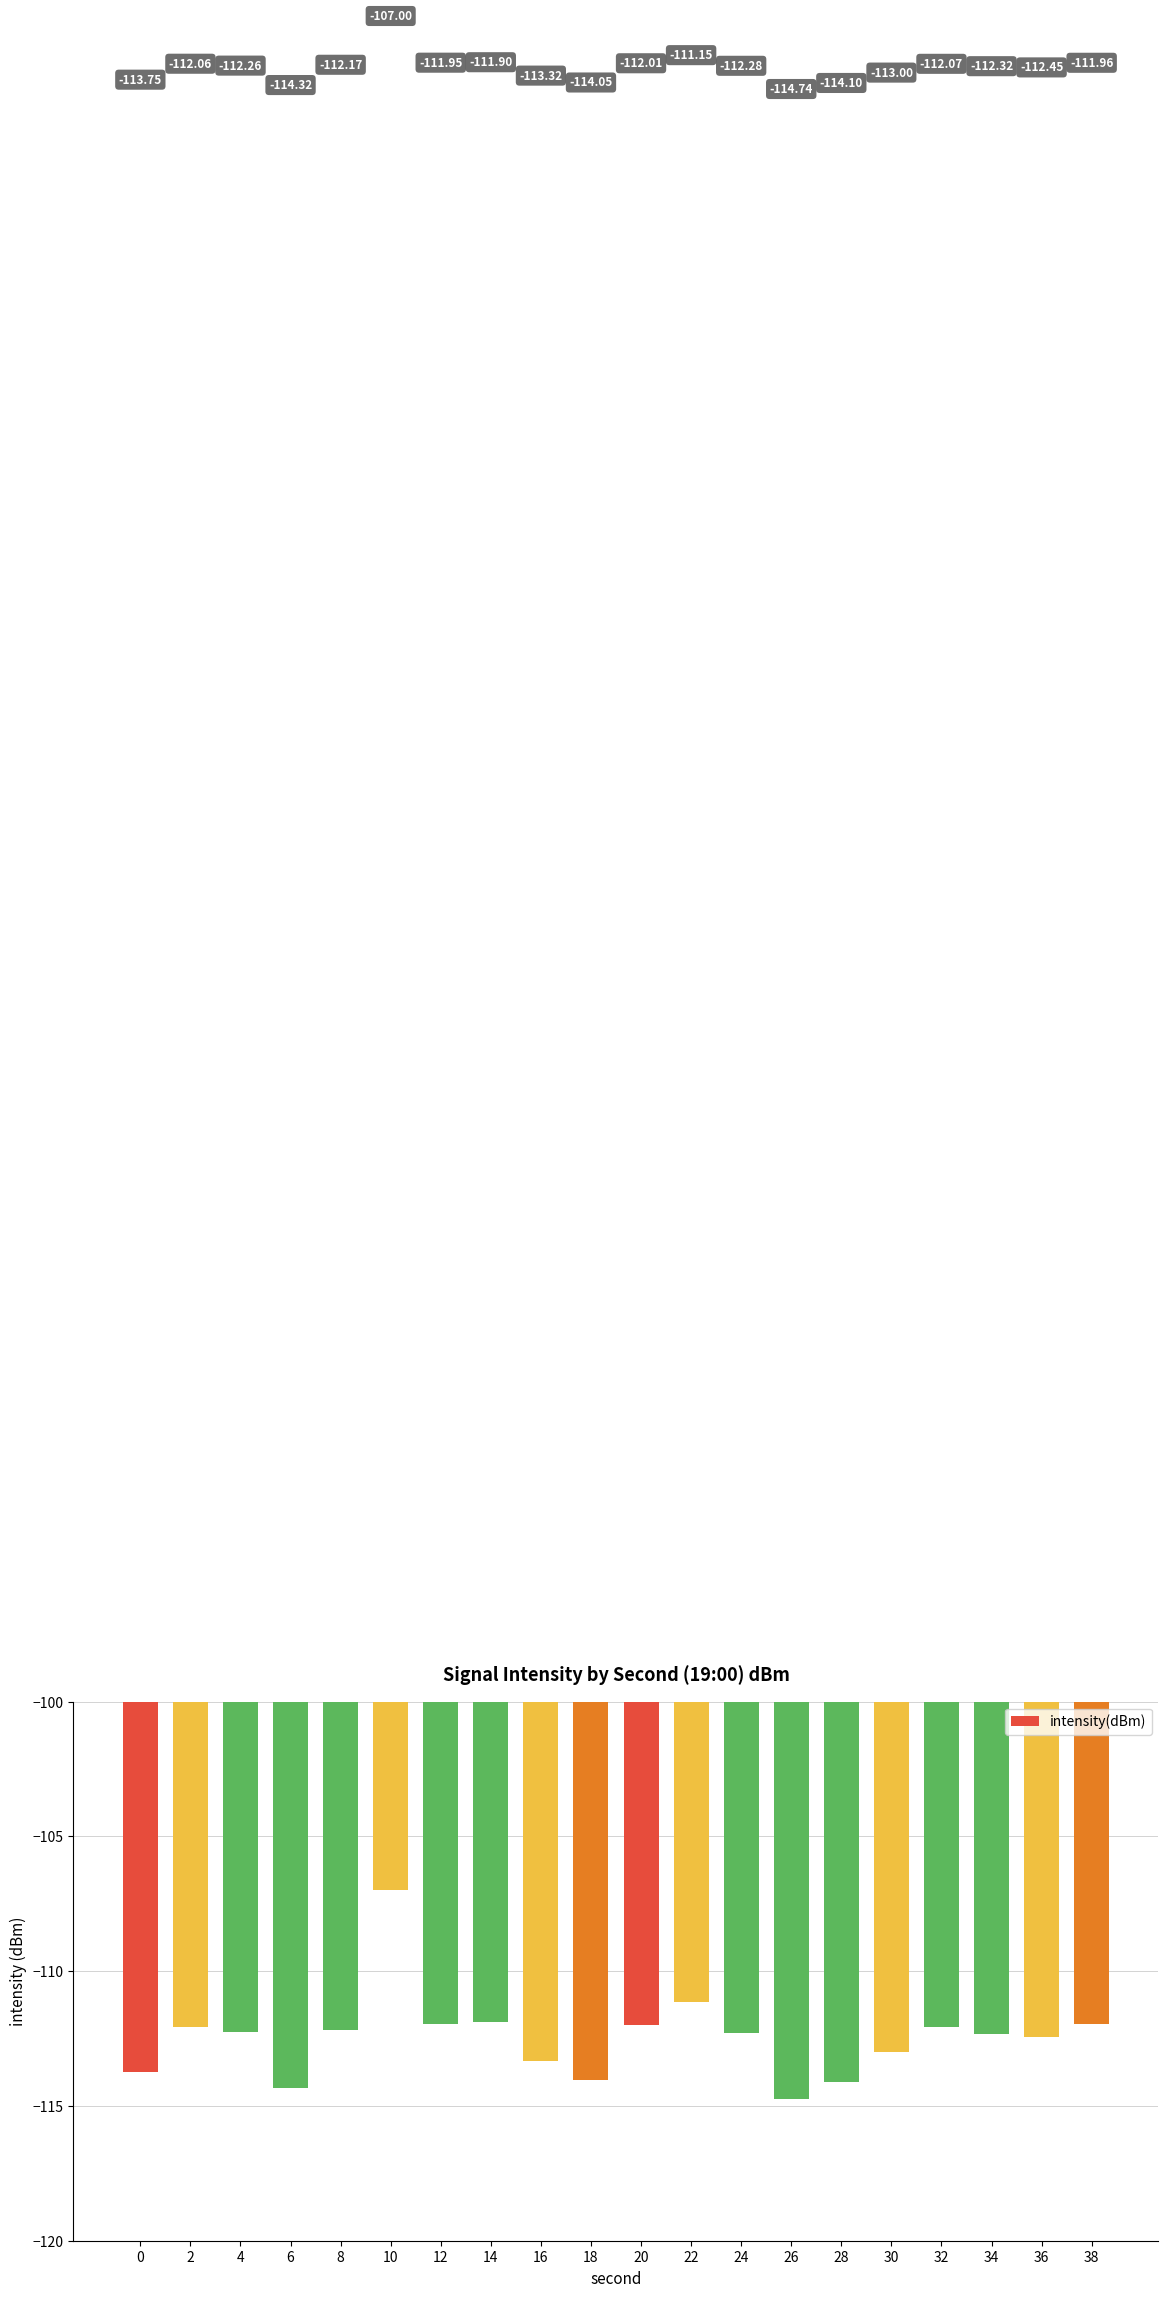

What is the sum of all values?

-2248.9